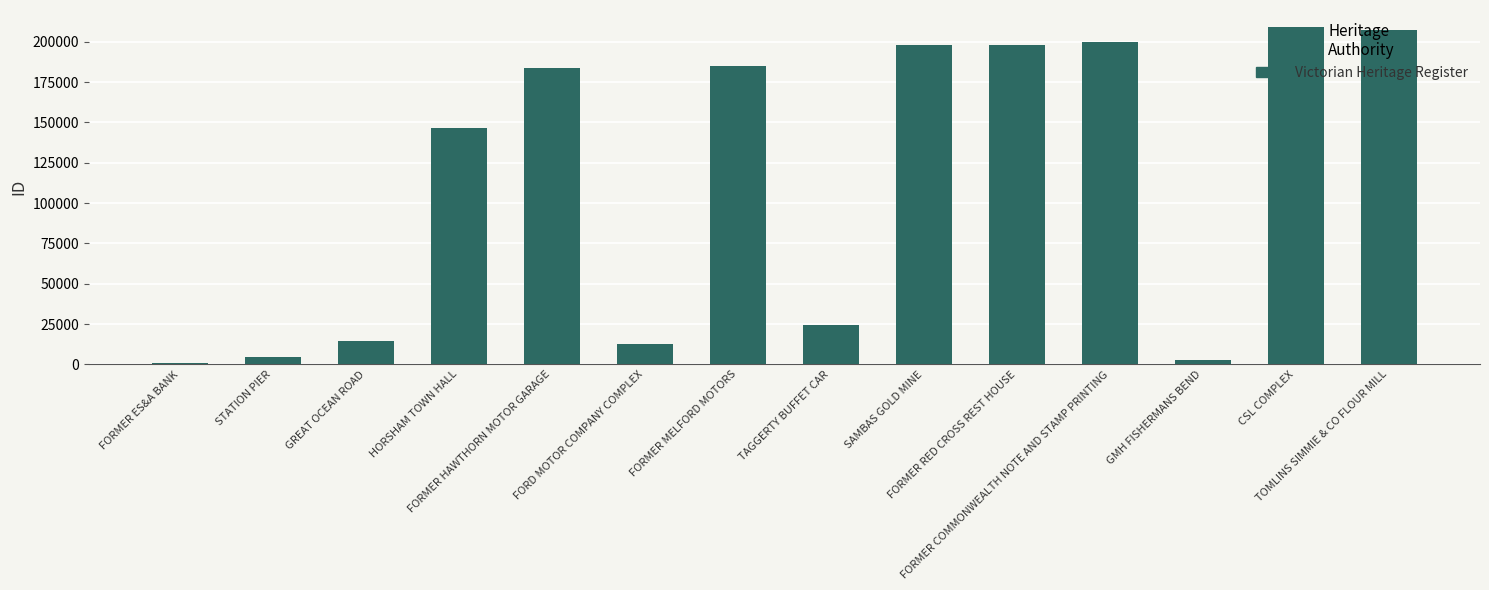

What is the average value?

113357